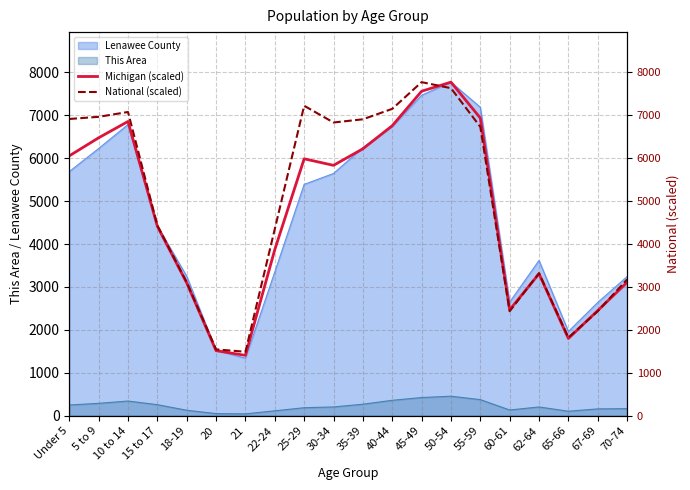

The Michigan (scaled) series shows 2450.5 at 67-69. True or false?

True